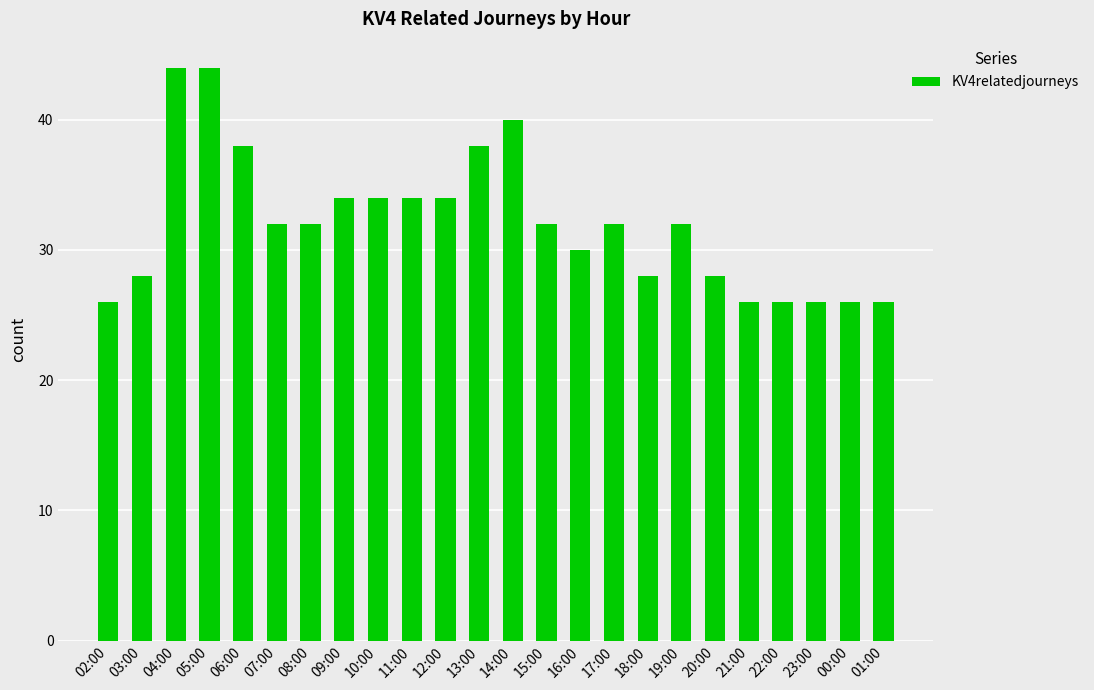

Which has a higher value, 03:00 or 17:00?

17:00